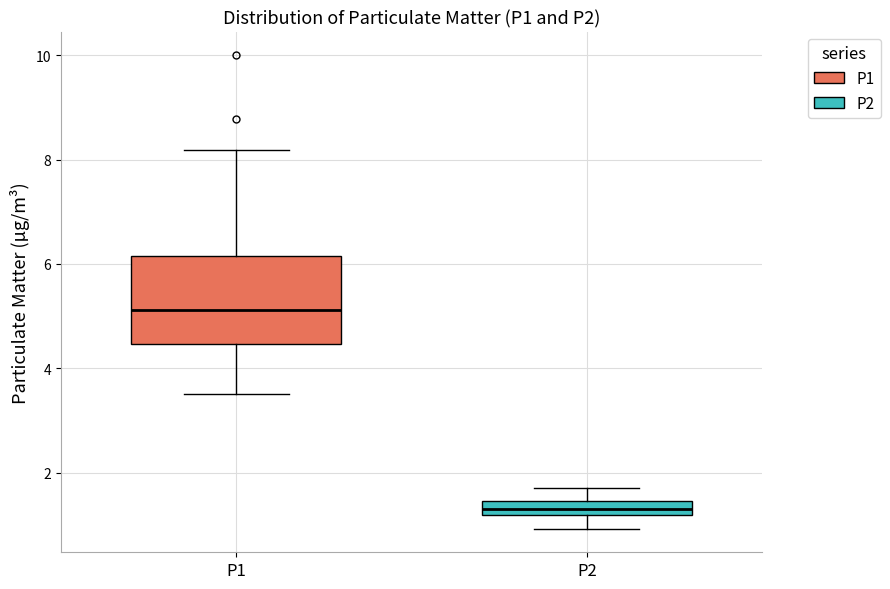

Which box is the tallest, from its lower edge to its upper edge?

P1